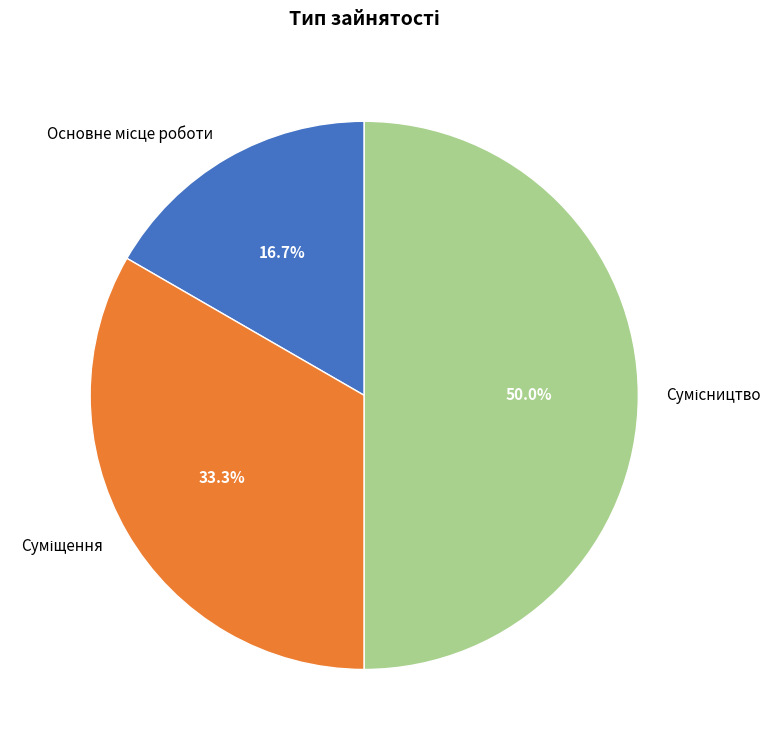

True or false: Суміщення accounts for 33% of the total.

True